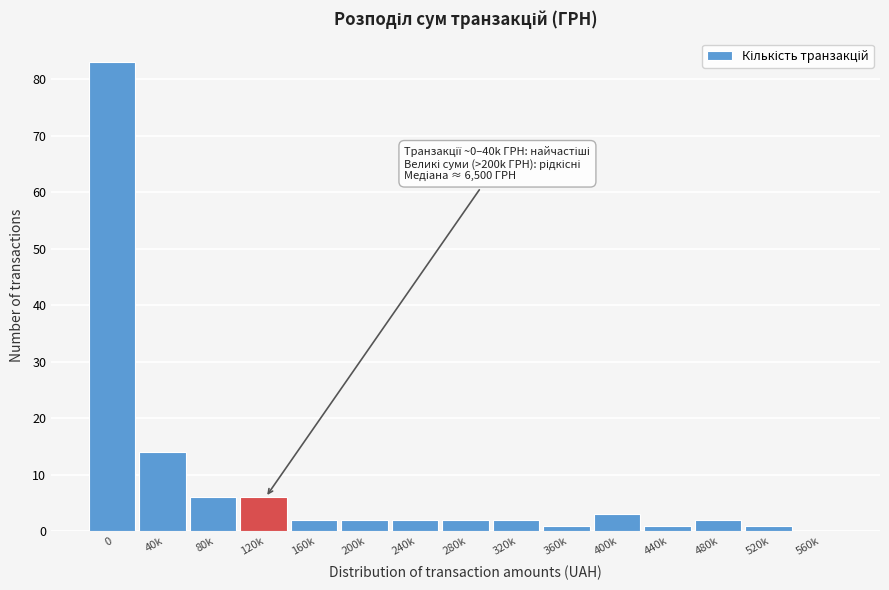

Reading right to left, transcribe all the data shown in this chart.

560k=0	520k=1	480k=2	440k=1	400k=3	360k=1	320k=2	280k=2	240k=2	200k=2	160k=2	120k=6	80k=6	40k=14	0=83